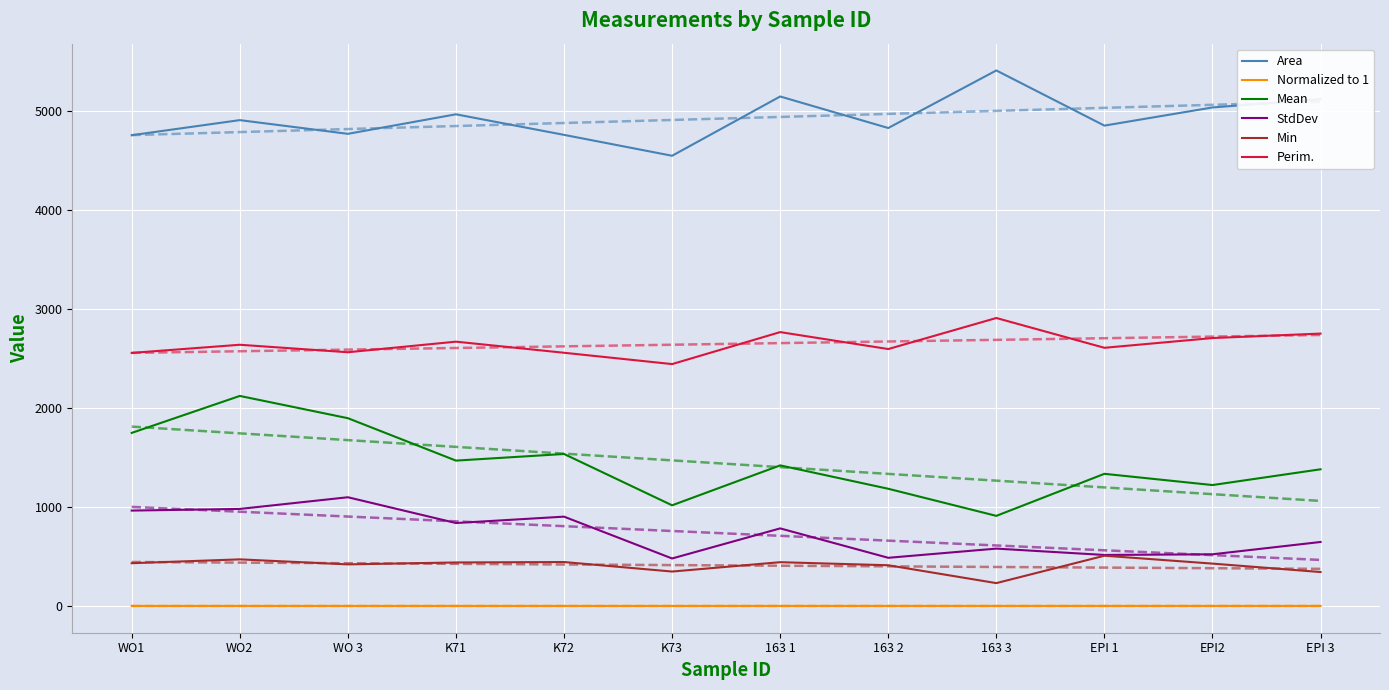

True or false: Perim. and Mean intersect in this chart.

False